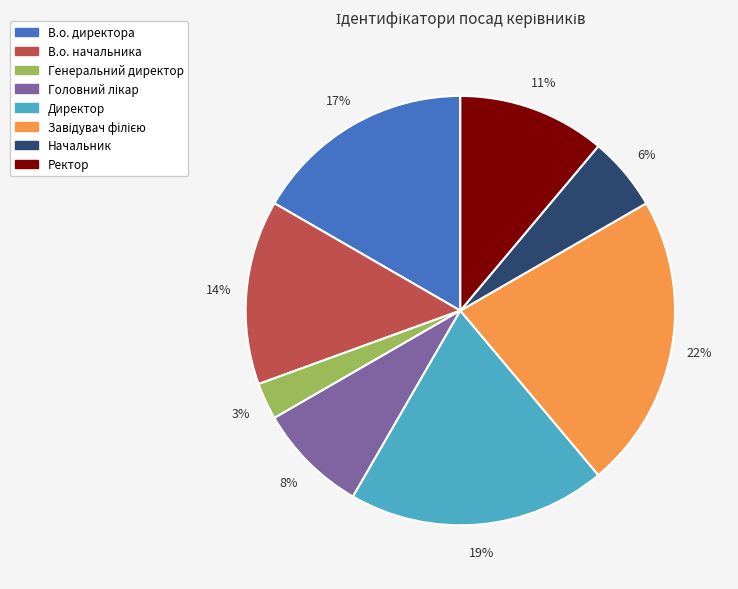

True or false: Начальник accounts for 18% of the total.

False